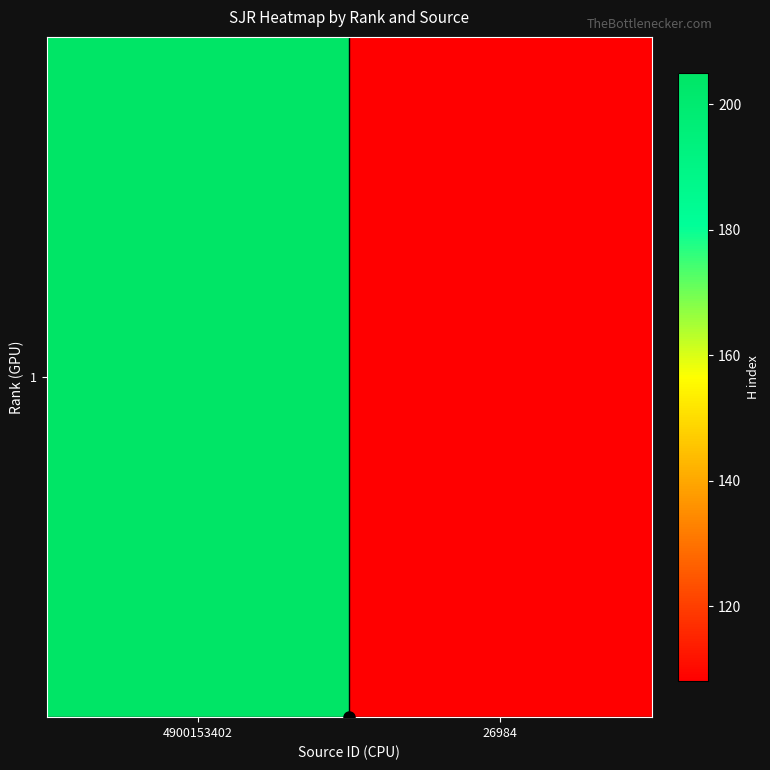

What is the difference between the values at 26984 and 4900153402?

97